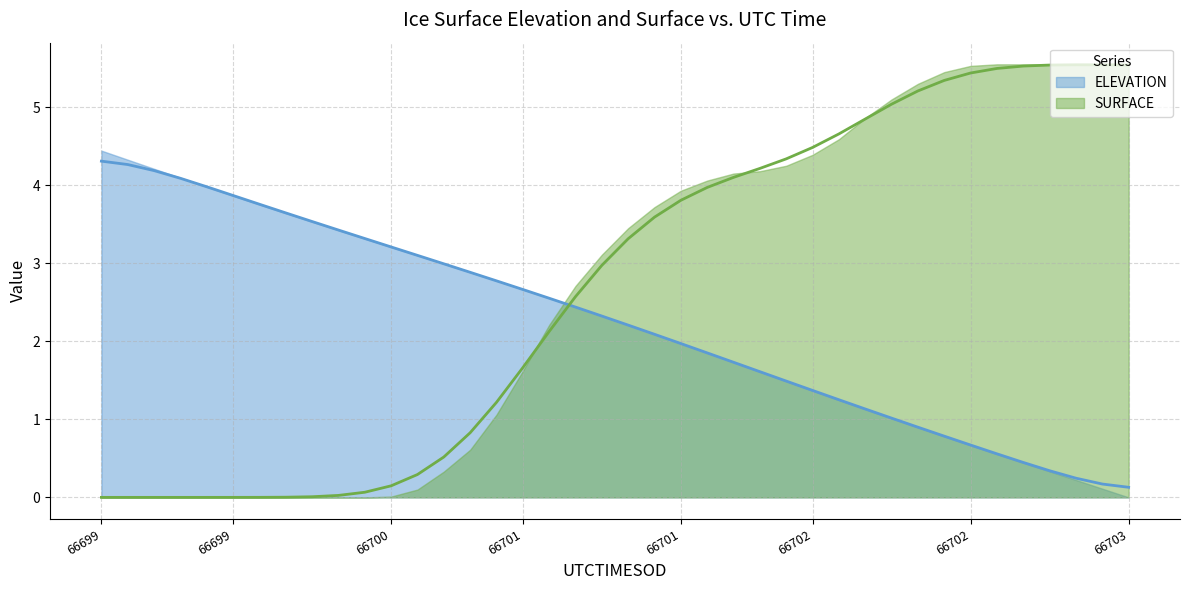

Is the value of SURFACE at 66700.5275 greater than the value of ELEVATION at 66700.8459?

No